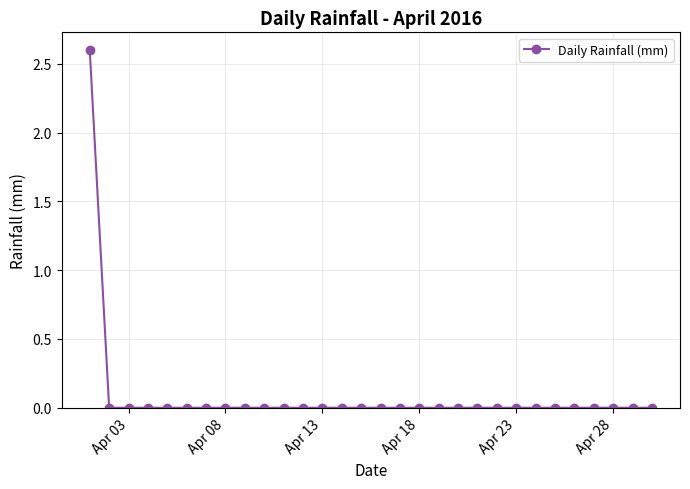

What is the maximum value shown in the chart?

2.6